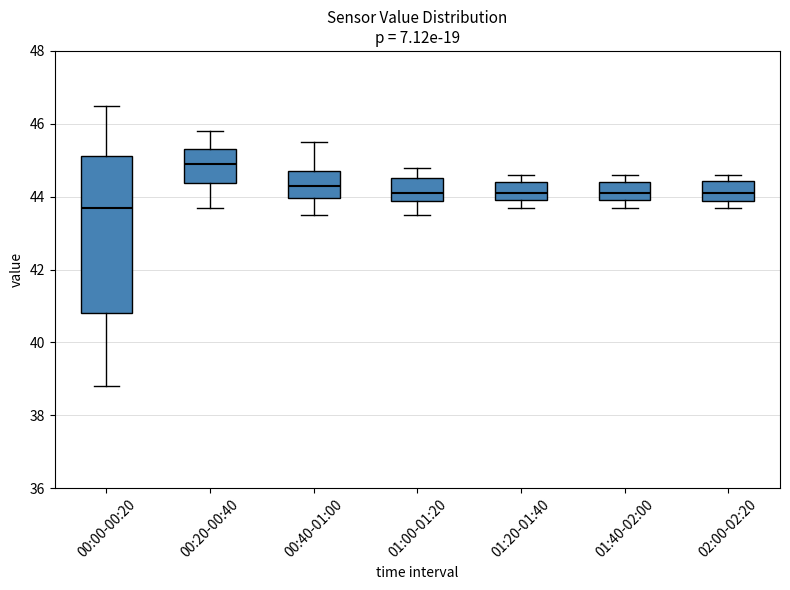

Where does the median line of the box for 01:20-01:40 sit on the y-axis? The values are not printed on the chart, so give them approximately, as read against the axis.

44.2